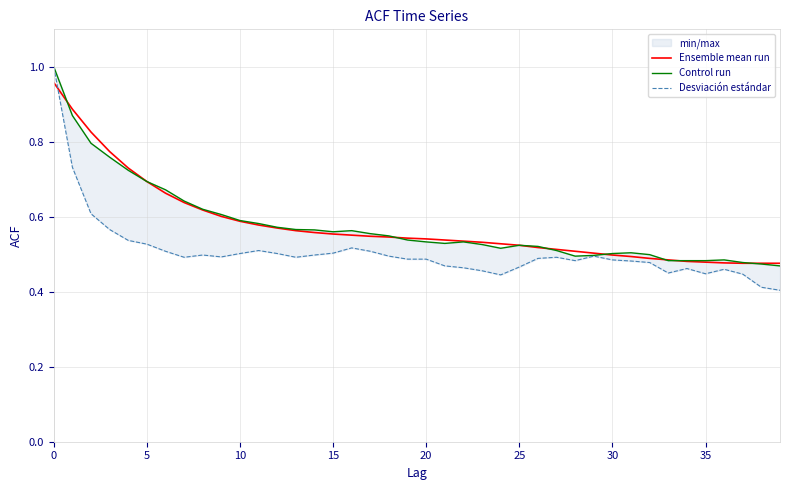

At which label is Control run closest to 0?

39